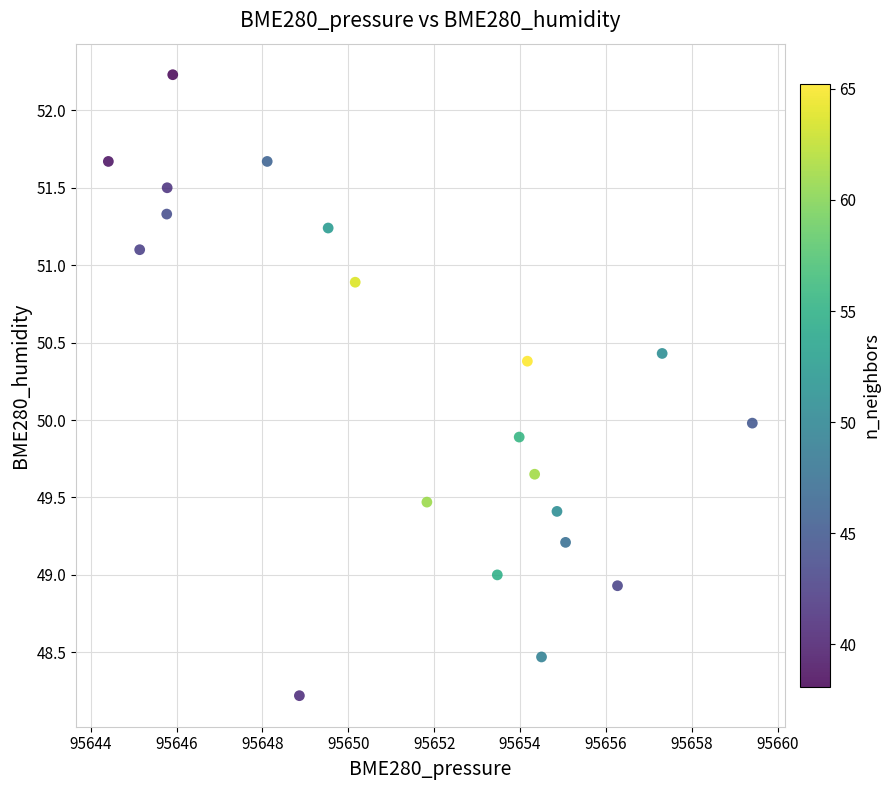

What is the range of X values (max minus min)?

15.0